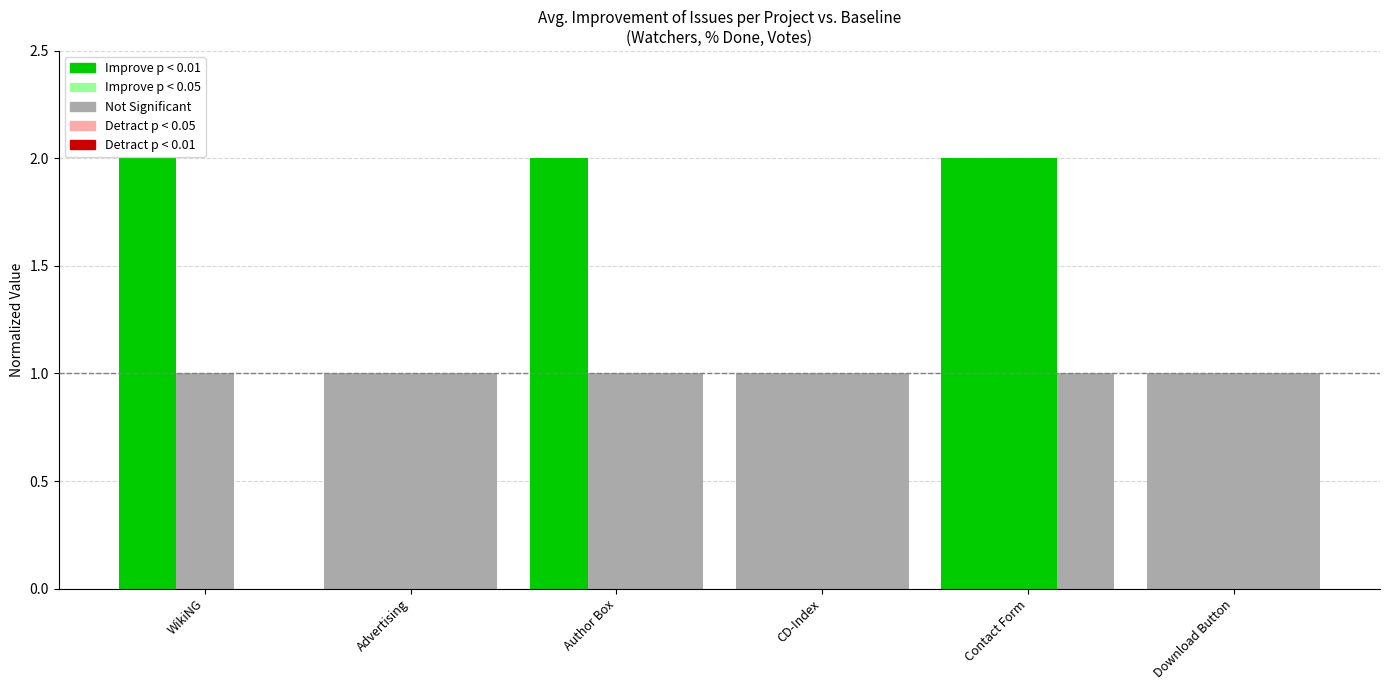

Does the chart contain stacked bars?

No